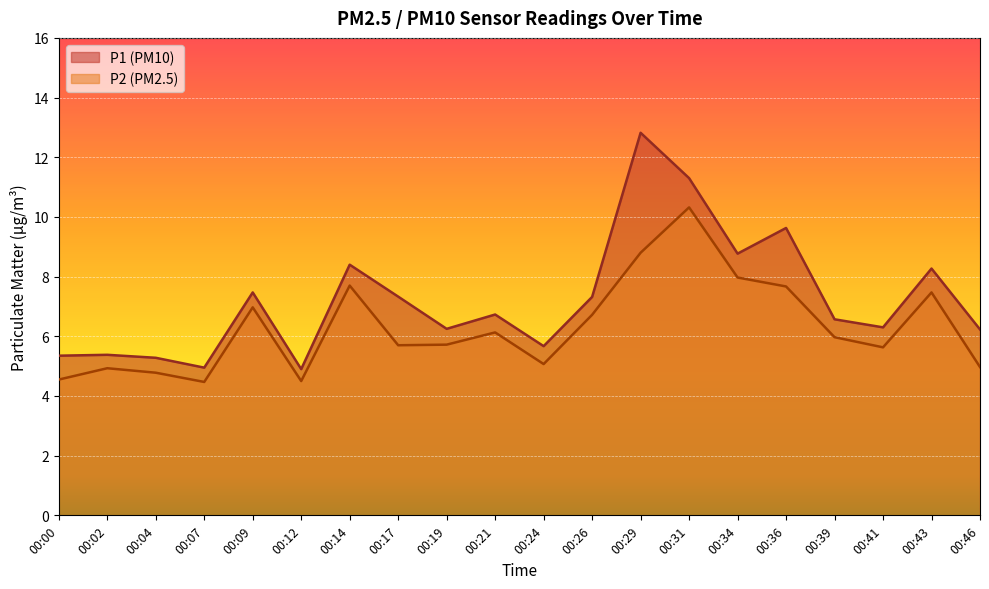

Does the chart display data point markers on the line(s)?

No